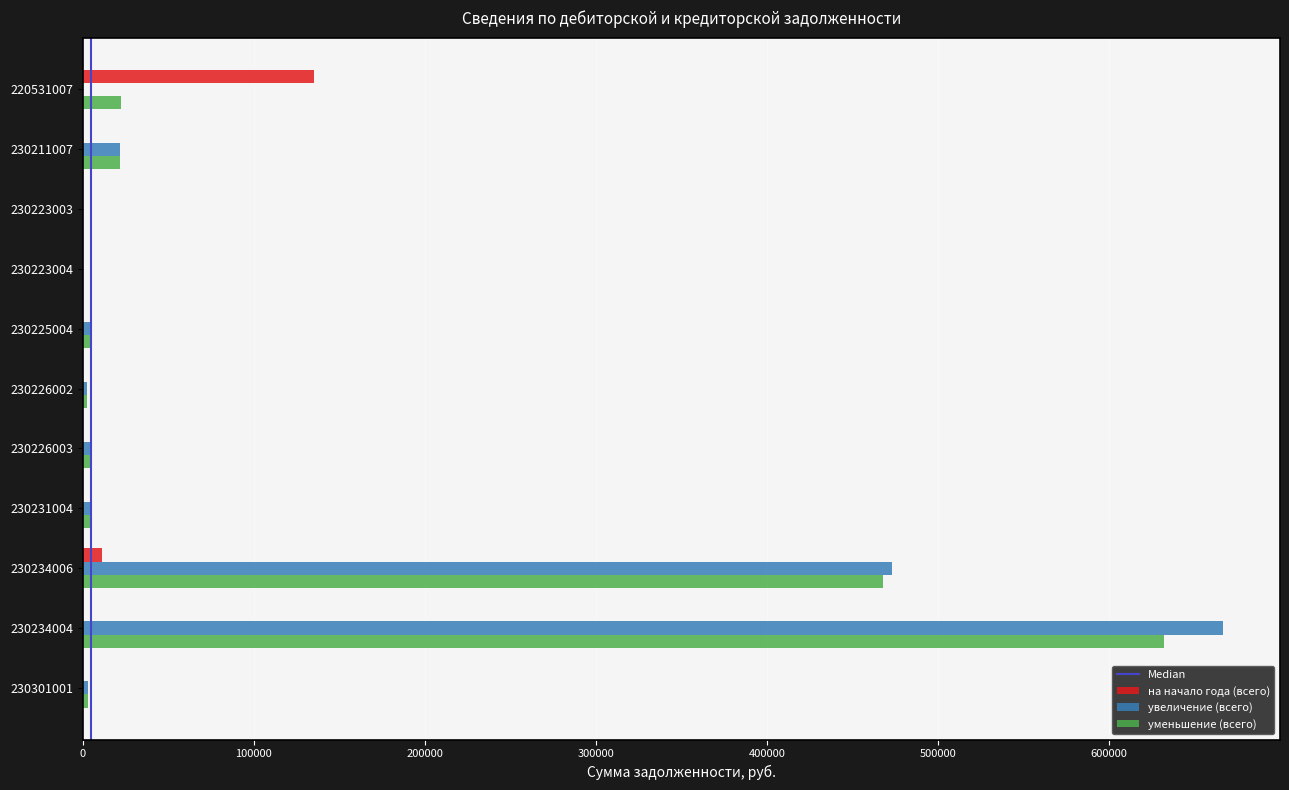

Which series changed the most between 230231004 and 230234006?

увеличение (всего)